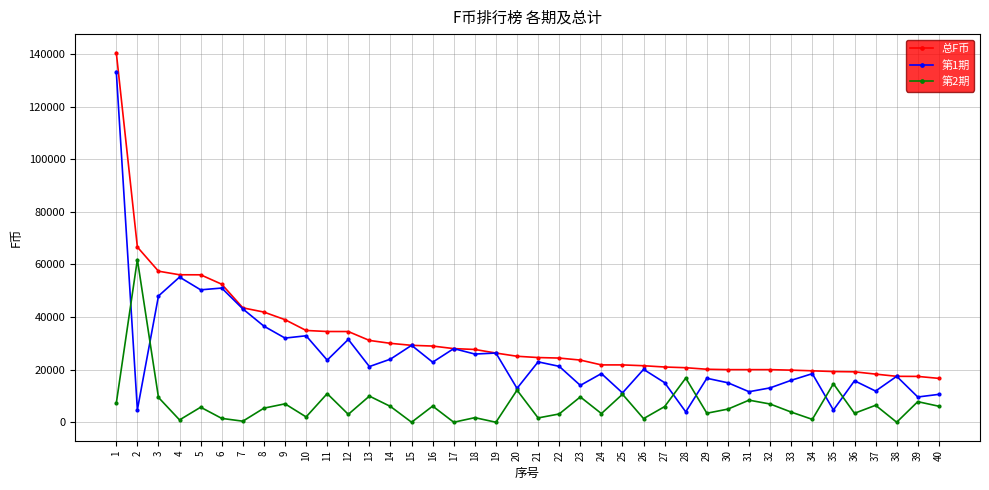

Which series has the largest range (max minus min)?

第1期